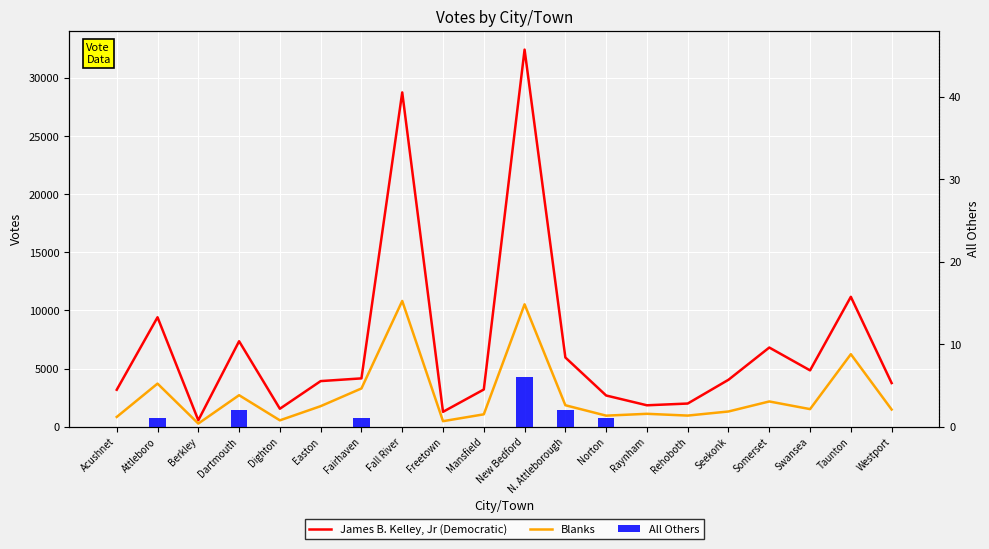

Which category has the highest value across all series?

New Bedford